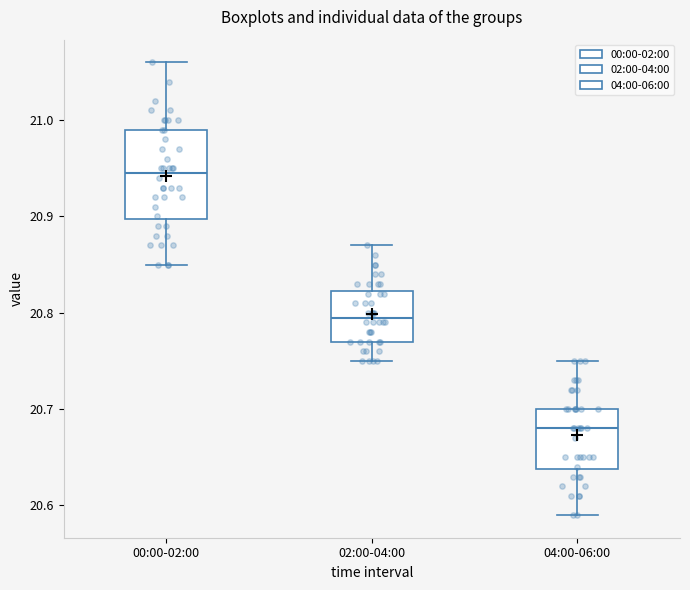

Comparing the boxes themselves (not the whiskers), which one is the tallest?

00:00-02:00